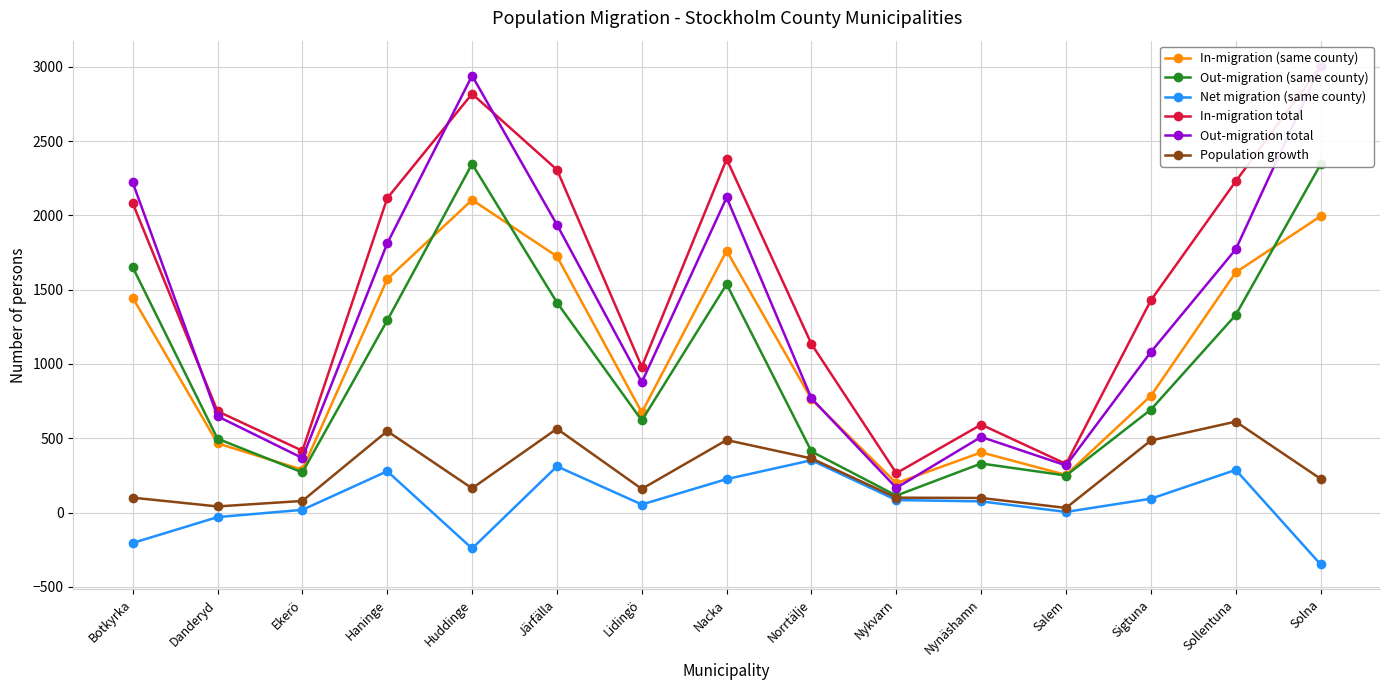

What is the difference between the maximum and minimum values in the Net migration (same county) series?

701